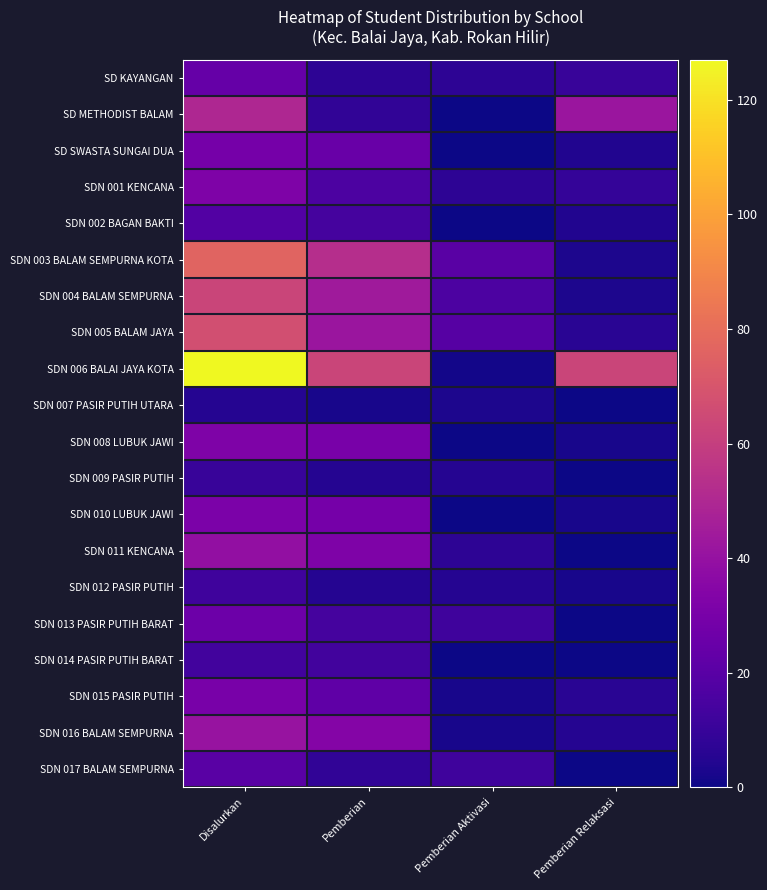

Reading left to right, list all the values displayed in this chart.

SD KAYANGAN: Disalurkan=24	Pemberian=7	Pemberian Aktivasi=7	Pemberian Relaksasi=10
SD METHODIST BALAM: Disalurkan=50	Pemberian=8	Pemberian Aktivasi=0	Pemberian Relaksasi=42
SD SWASTA SUNGAI DUA: Disalurkan=29	Pemberian=25	Pemberian Aktivasi=0	Pemberian Relaksasi=4
SDN 001 KENCANA: Disalurkan=32	Pemberian=16	Pemberian Aktivasi=7	Pemberian Relaksasi=9
SDN 002 BAGAN BAKTI: Disalurkan=18	Pemberian=14	Pemberian Aktivasi=0	Pemberian Relaksasi=4
SDN 003 BALAM SEMPURNA KOTA: Disalurkan=76	Pemberian=53	Pemberian Aktivasi=20	Pemberian Relaksasi=3
SDN 004 BALAM SEMPURNA: Disalurkan=63	Pemberian=44	Pemberian Aktivasi=16	Pemberian Relaksasi=3
SDN 005 BALAM JAYA: Disalurkan=67	Pemberian=42	Pemberian Aktivasi=19	Pemberian Relaksasi=6
SDN 006 BALAI JAYA KOTA: Disalurkan=127	Pemberian=63	Pemberian Aktivasi=1	Pemberian Relaksasi=63
SDN 007 PASIR PUTIH UTARA: Disalurkan=5	Pemberian=2	Pemberian Aktivasi=3	Pemberian Relaksasi=0
SDN 008 LUBUK JAWI: Disalurkan=32	Pemberian=30	Pemberian Aktivasi=0	Pemberian Relaksasi=2
SDN 009 PASIR PUTIH: Disalurkan=10	Pemberian=5	Pemberian Aktivasi=5	Pemberian Relaksasi=0
SDN 010 LUBUK JAWI: Disalurkan=31	Pemberian=29	Pemberian Aktivasi=0	Pemberian Relaksasi=2
SDN 011 KENCANA: Disalurkan=39	Pemberian=32	Pemberian Aktivasi=7	Pemberian Relaksasi=0
SDN 012 PASIR PUTIH: Disalurkan=12	Pemberian=5	Pemberian Aktivasi=5	Pemberian Relaksasi=2
SDN 013 PASIR PUTIH BARAT: Disalurkan=26	Pemberian=14	Pemberian Aktivasi=12	Pemberian Relaksasi=0
SDN 014 PASIR PUTIH BARAT: Disalurkan=13	Pemberian=13	Pemberian Aktivasi=0	Pemberian Relaksasi=0
SDN 015 PASIR PUTIH: Disalurkan=30	Pemberian=22	Pemberian Aktivasi=2	Pemberian Relaksasi=6
SDN 016 BALAM SEMPURNA: Disalurkan=41	Pemberian=34	Pemberian Aktivasi=2	Pemberian Relaksasi=5
SDN 017 BALAM SEMPURNA: Disalurkan=20	Pemberian=8	Pemberian Aktivasi=12	Pemberian Relaksasi=0